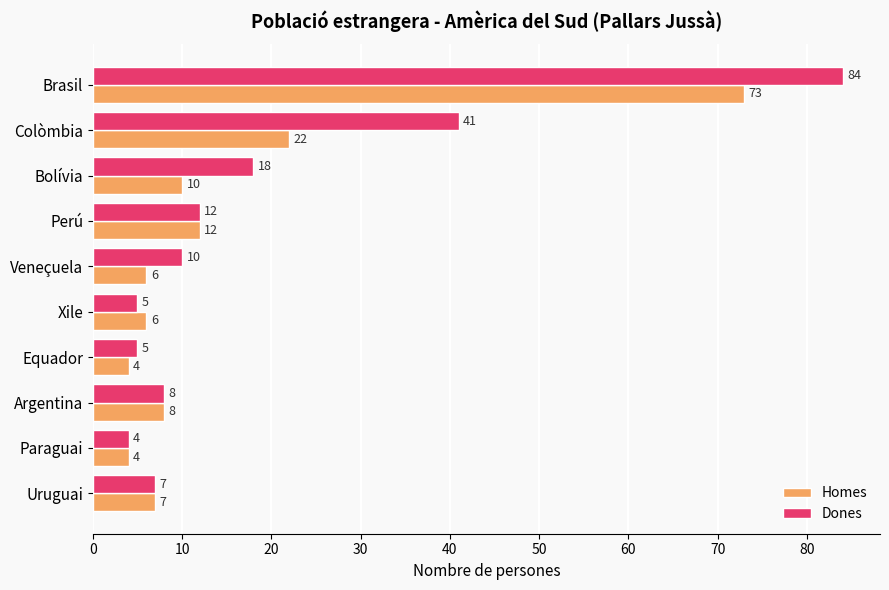

Rank the series by their average value, from highest to lowest.

Dones, Homes